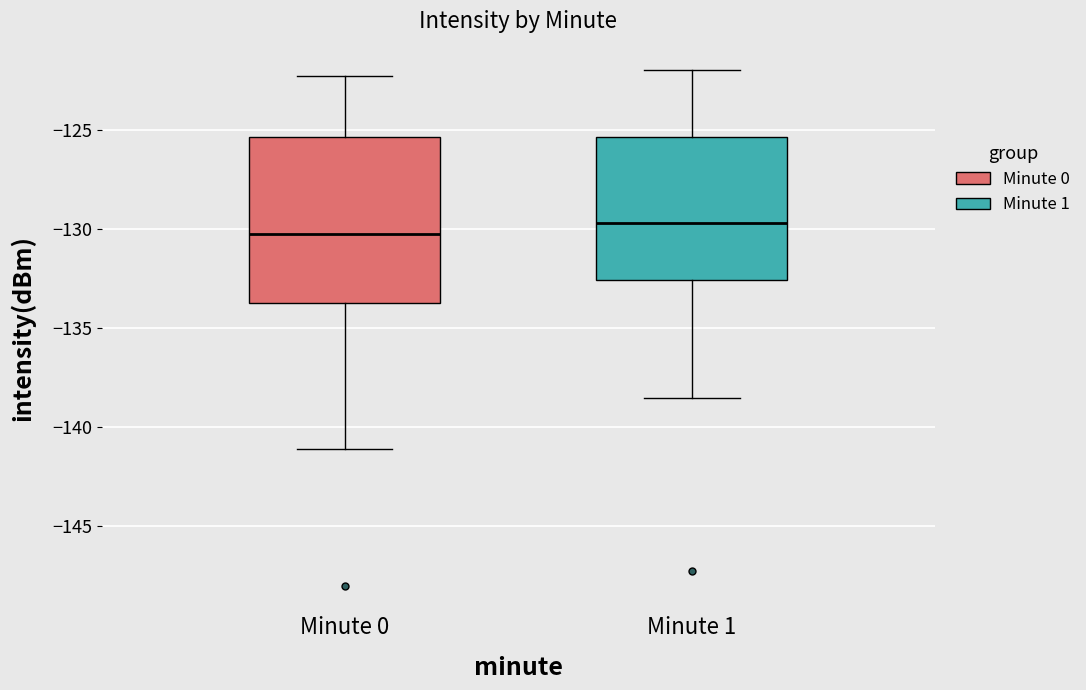

Which box has the highest median line?

Minute 1